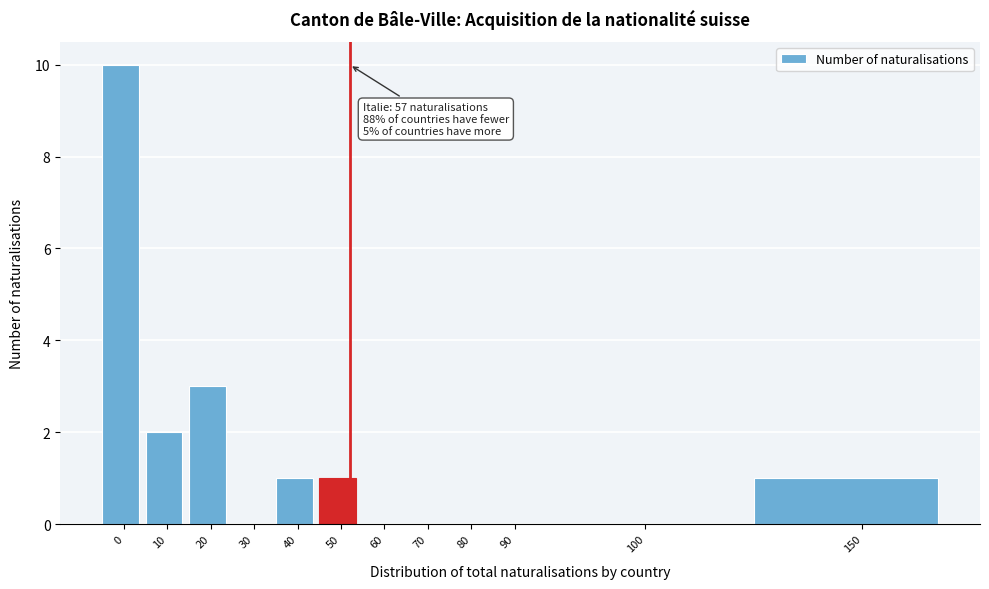

Reading left to right, what are all the values shown in this chart?

0=10	10=2	20=3	30=0	40=1	50=1	60=0	70=0	80=0	90=0	100=0	150=1